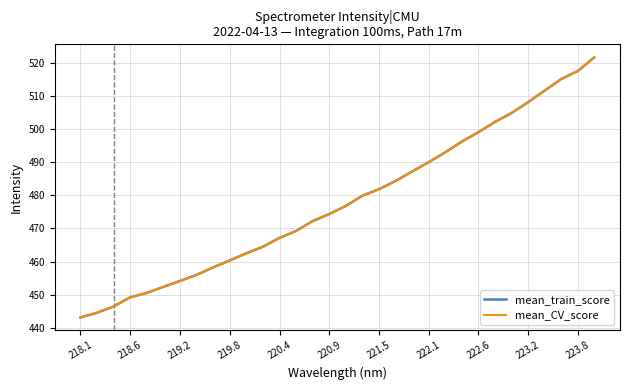

True or false: mean_train_score has more than 0 interior local peaks.

False